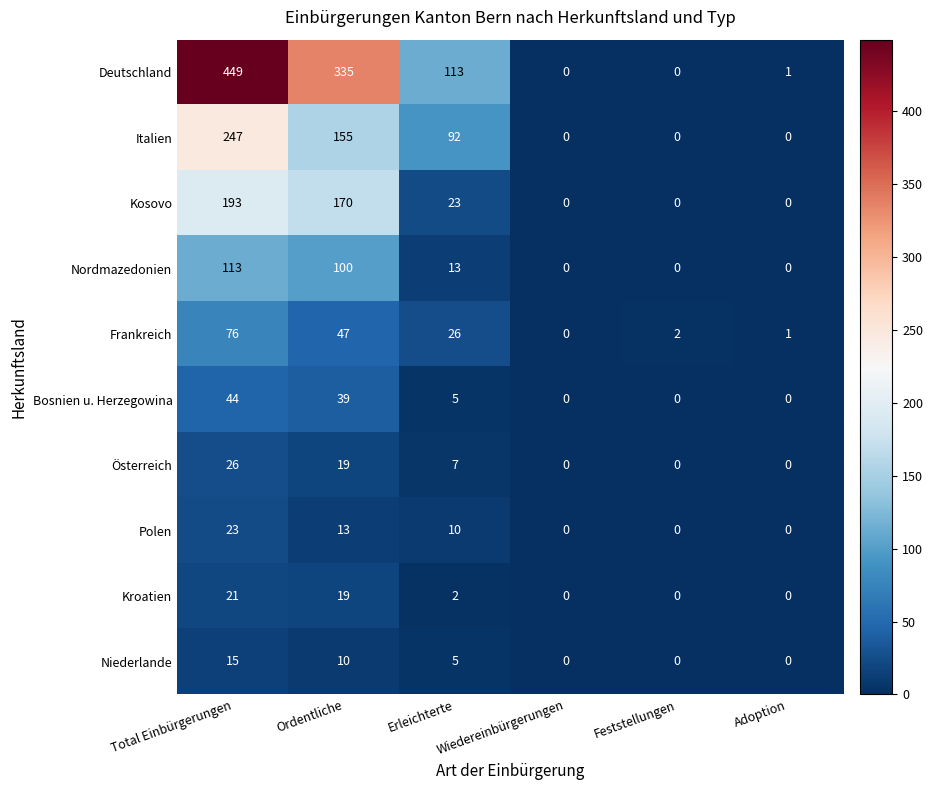

List the series in order of their peak value, lowest first.

Niederlande, Kroatien, Polen, Österreich, Bosnien u. Herzegowina, Frankreich, Nordmazedonien, Kosovo, Italien, Deutschland